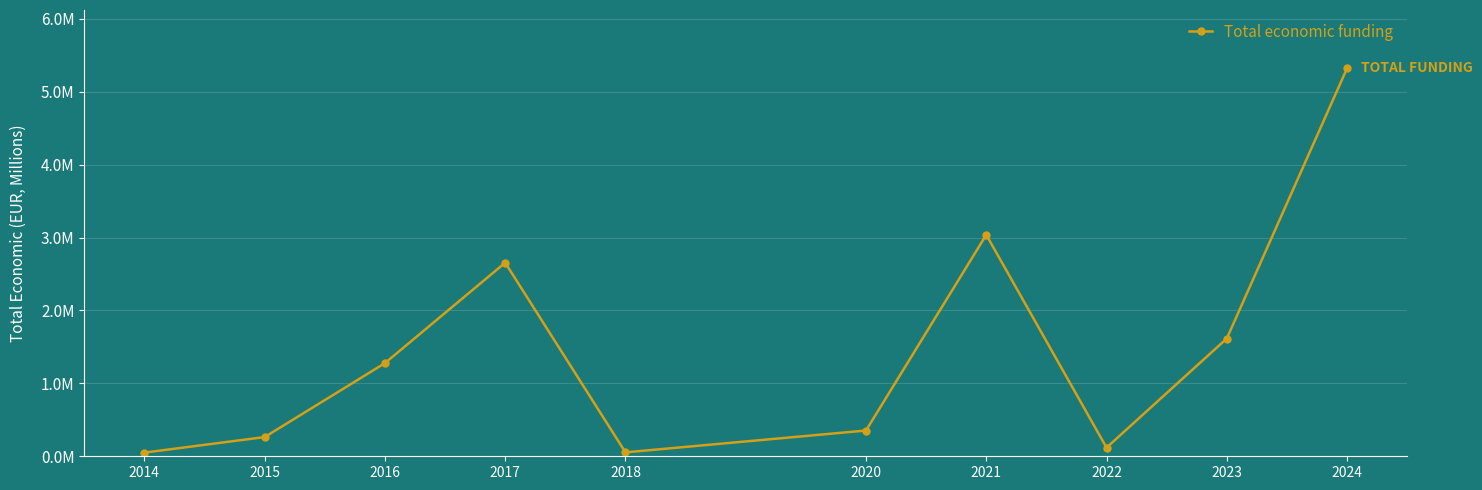

How many interior local valleys (lower than both neighbors) does the data have?

2